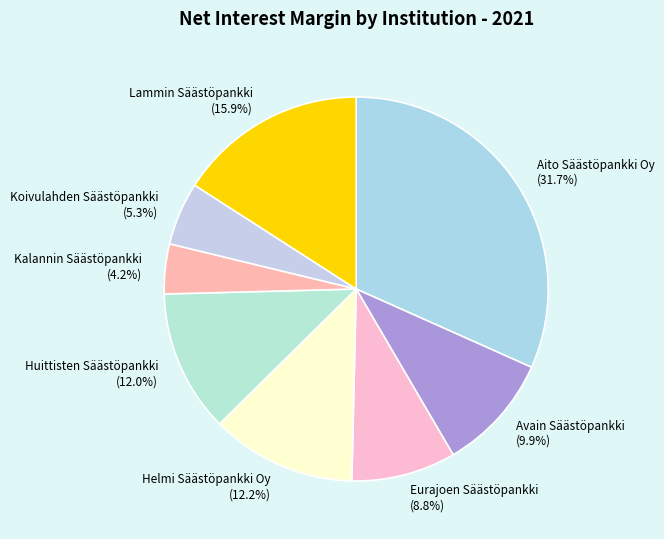

Between Huittisten Säästöpankki and Kalannin Säästöpankki, which is larger?

Huittisten Säästöpankki